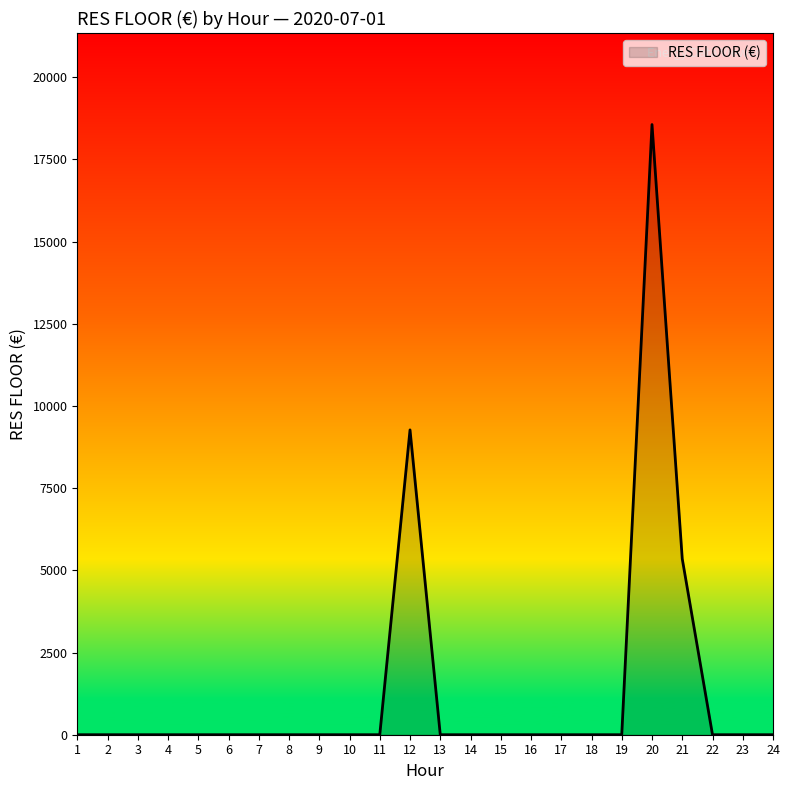

What is the greatest value displayed?

18557.5